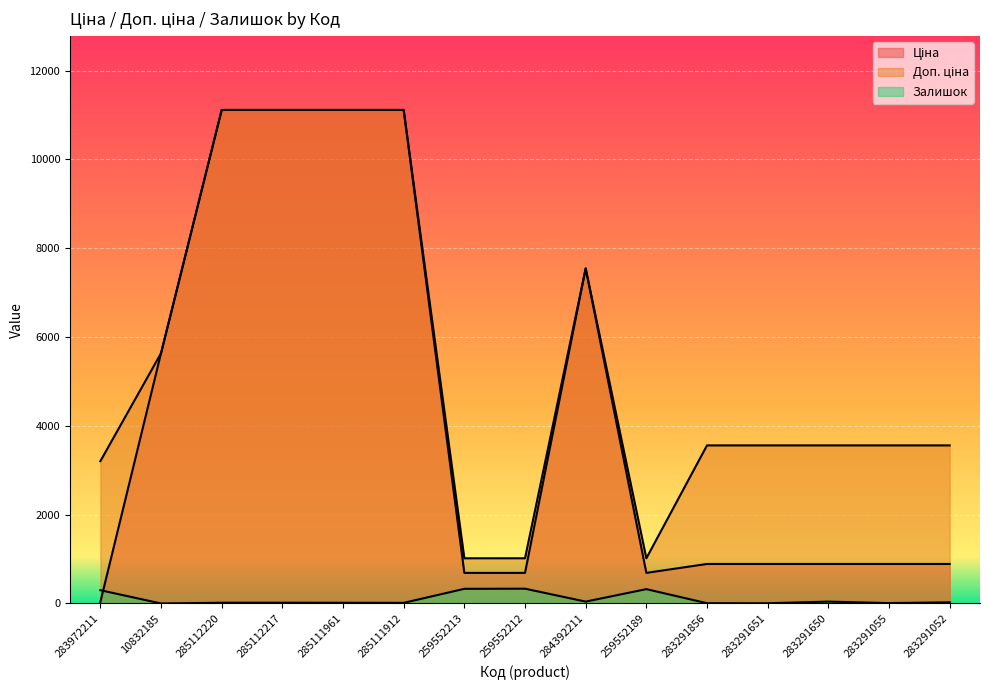

List the series in order of their peak value, highest first.

Ціна, Доп. ціна, Залишок